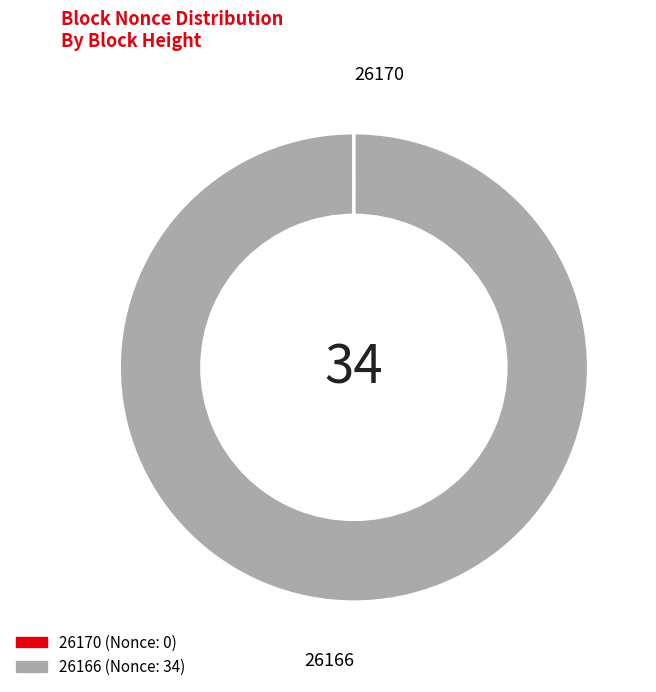

Does 26166 account for over 50% of the chart?

Yes